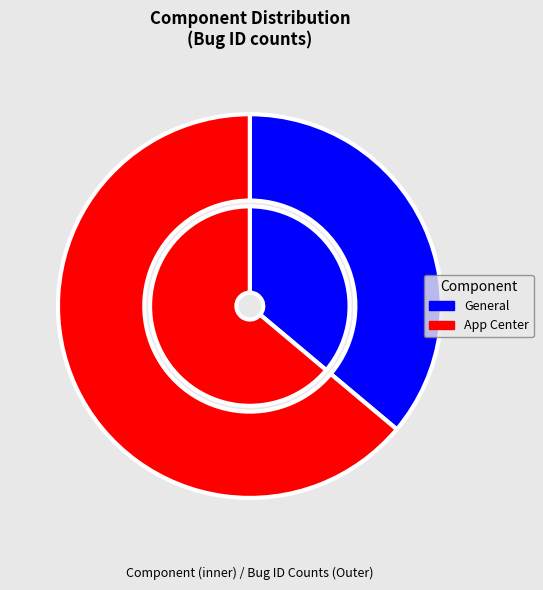

Count the number of slices in the pie.

2